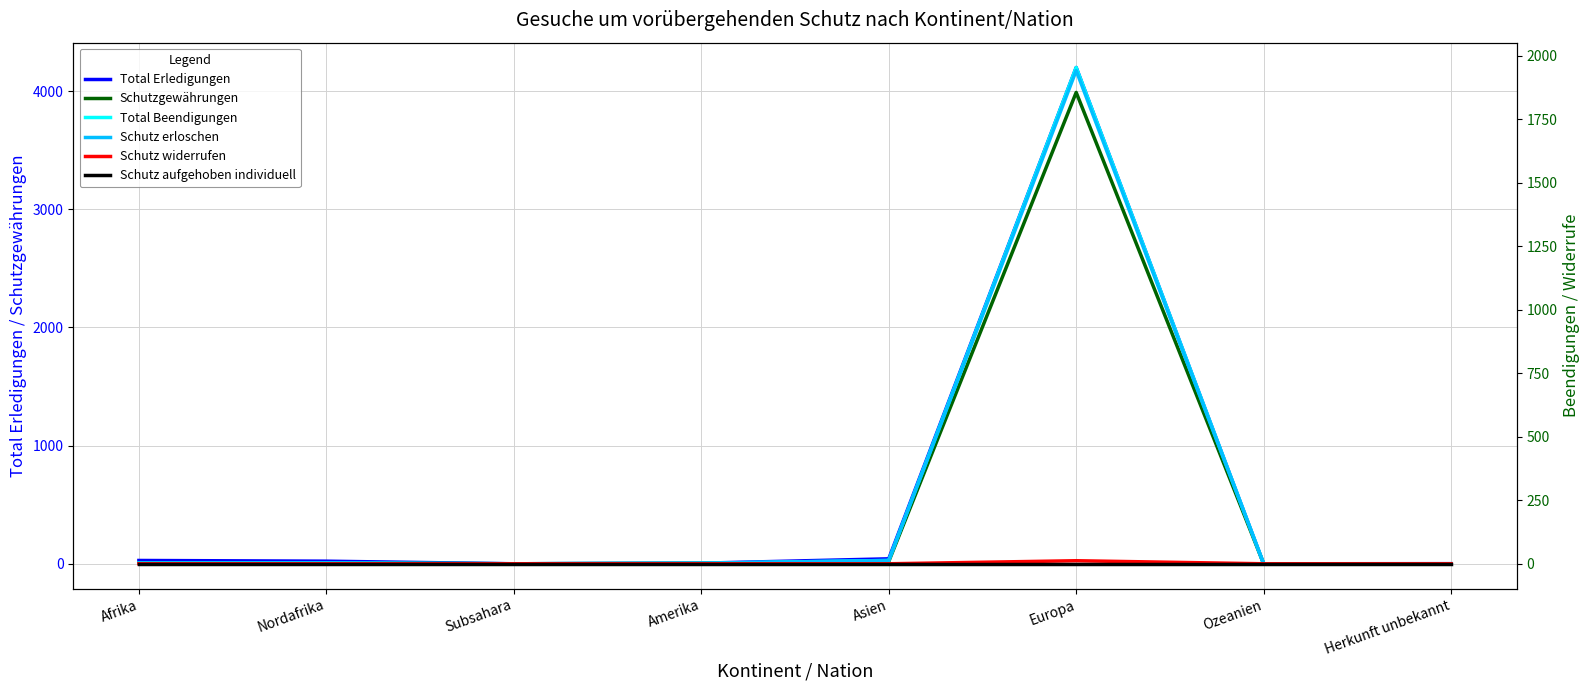

Reading right to left, list all the values displayed in this chart.

Total Erledigungen: 1	0	4199	42	5	0	22	28
Schutzgewährungen: 0	0	3988	19	4	0	7	9
Total Beendigungen: 0	0	1953	13	2	0	3	3
Schutz erloschen: 0	0	1941	13	2	0	3	3
Schutz widerrufen: 0	0	12	0	0	0	0	0
Schutz aufgehoben individuell: 0	0	0	0	0	0	0	0